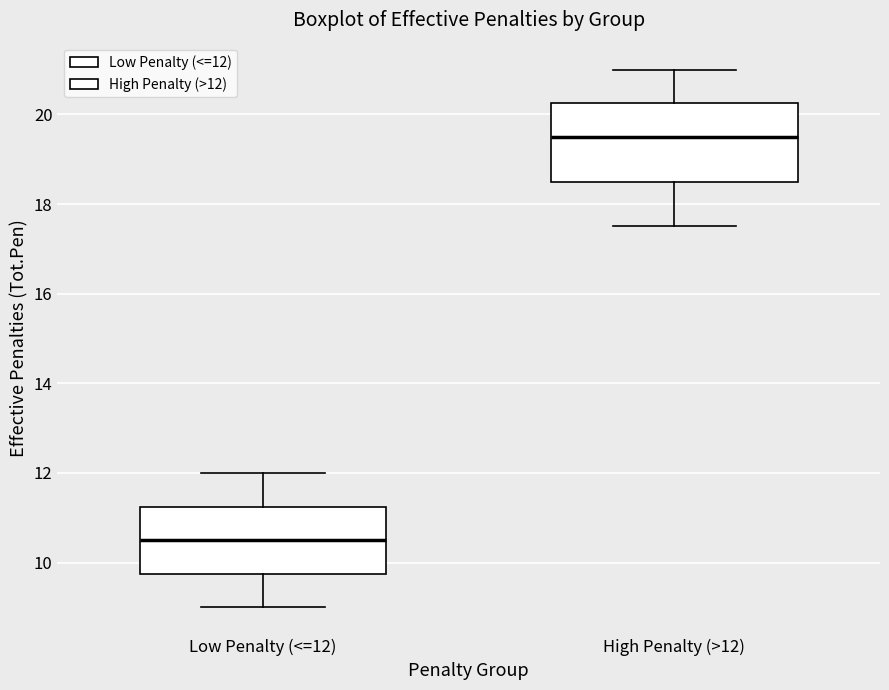

Which box is the tallest, from its lower edge to its upper edge?

High Penalty (>12)